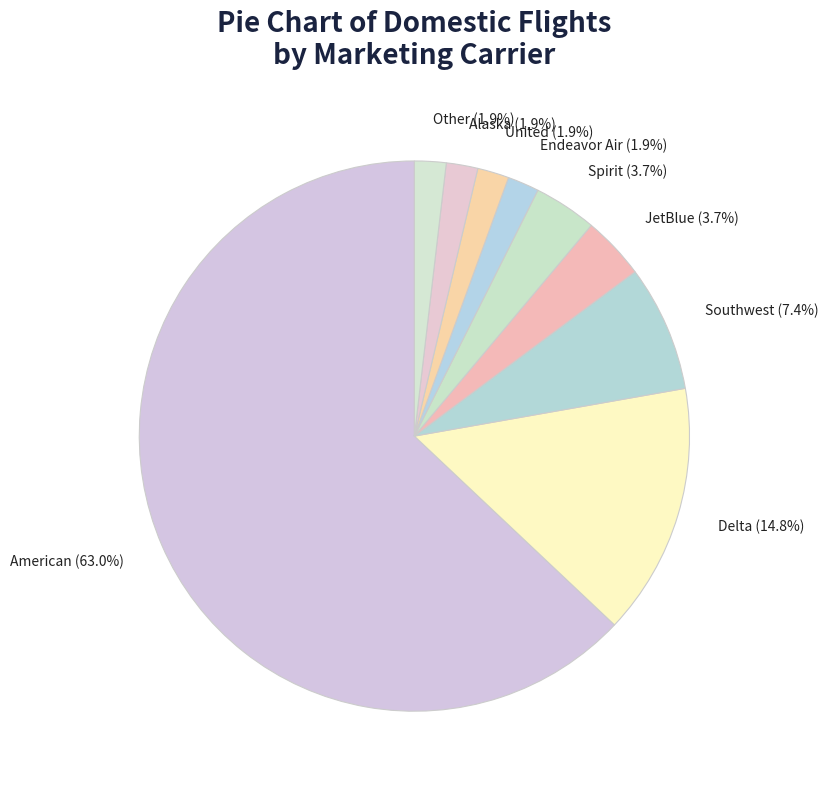

Does American represent more than half of the total?

Yes